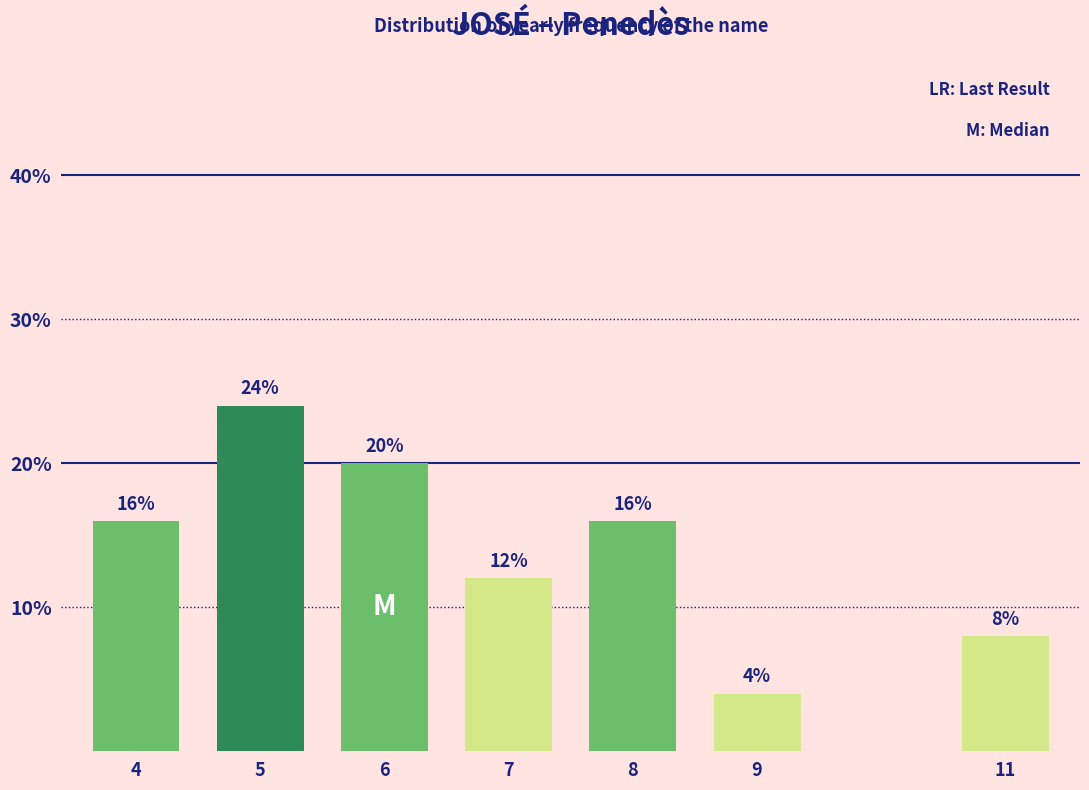

Reading right to left, list all the values displayed in this chart.

8	4	16	12	20	24	16